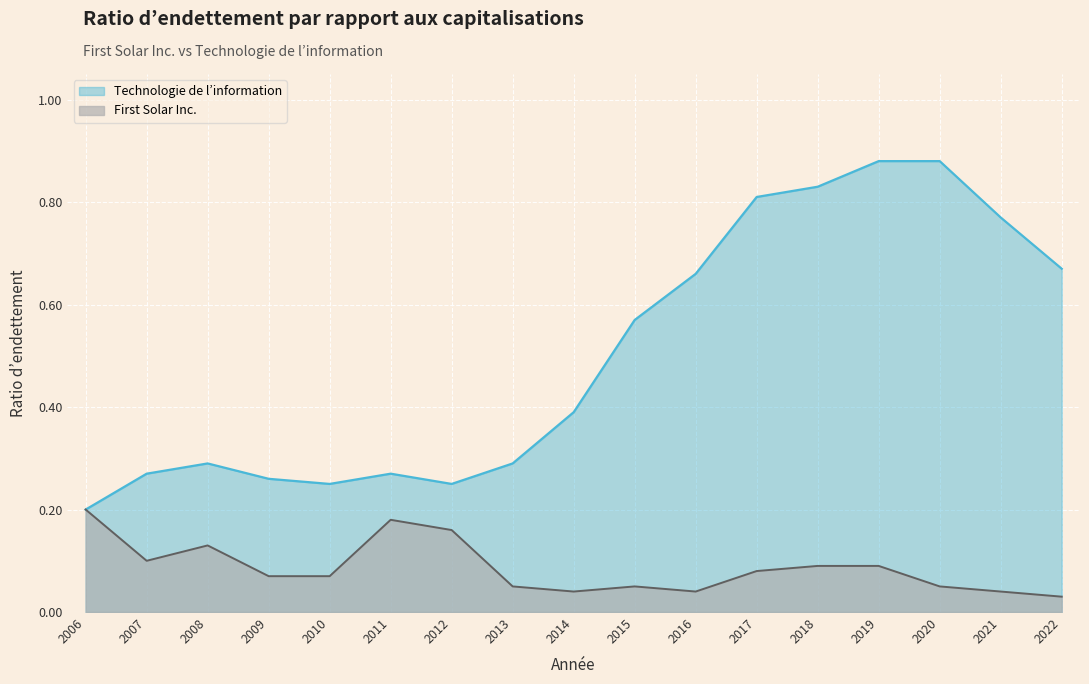

How many interior local peaks does the First Solar Inc. series have?

3